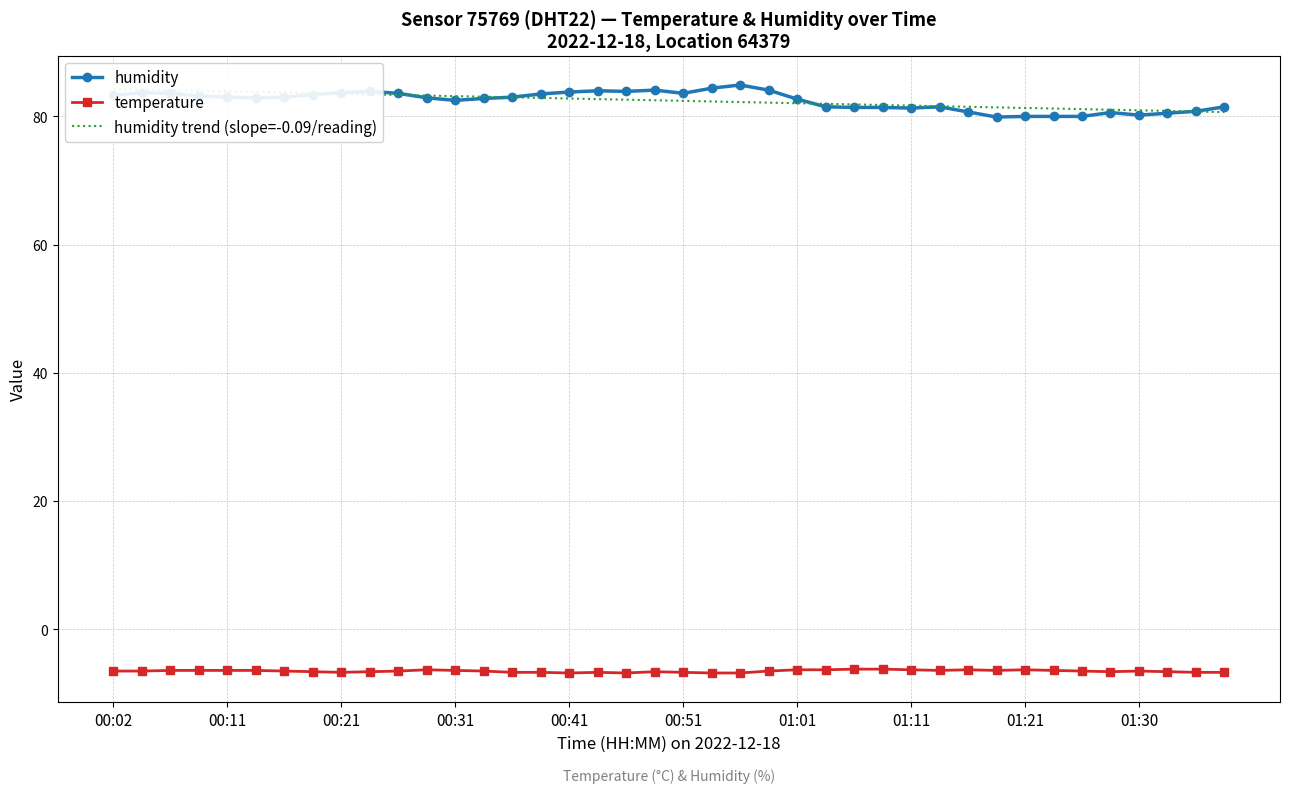

True or false: humidity and temperature cross at least once.

False